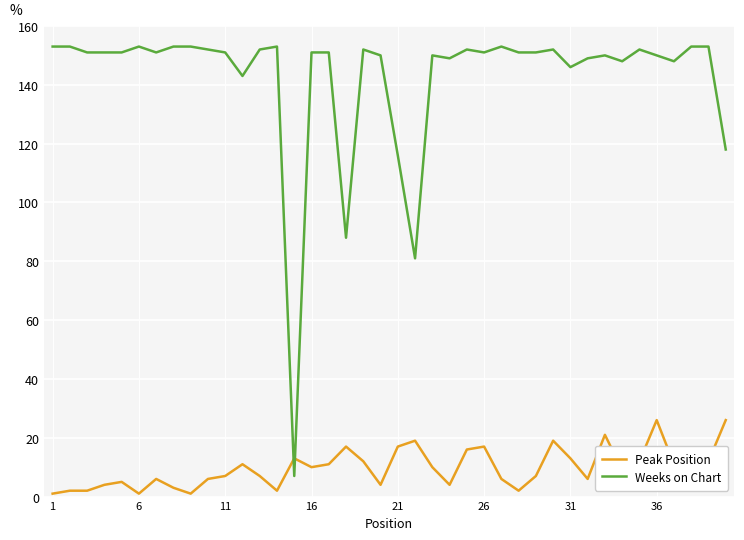

What is the difference between the maximum and minimum values in the Weeks on Chart series?

146